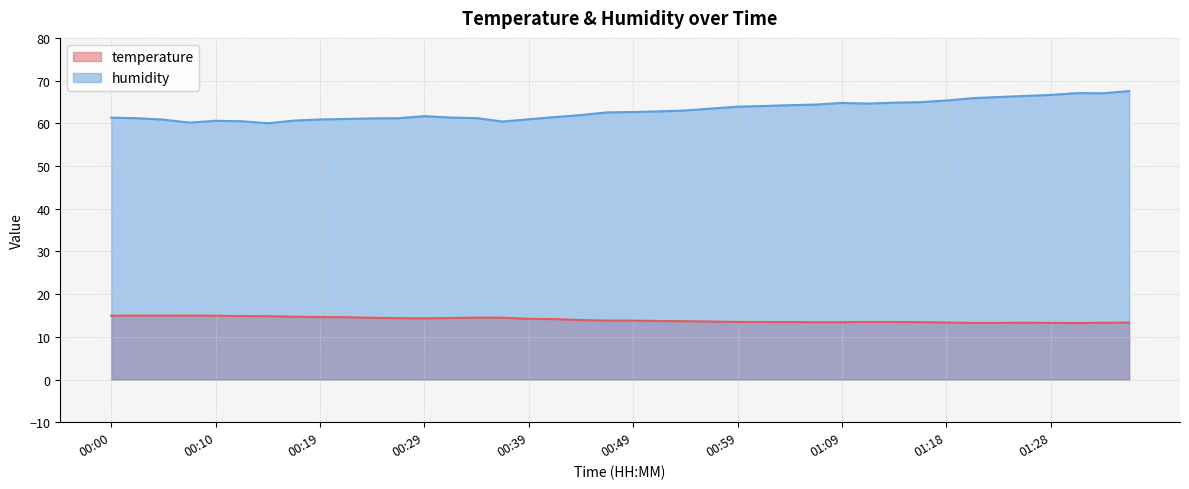

What are all the series names shown in the legend?

temperature, humidity